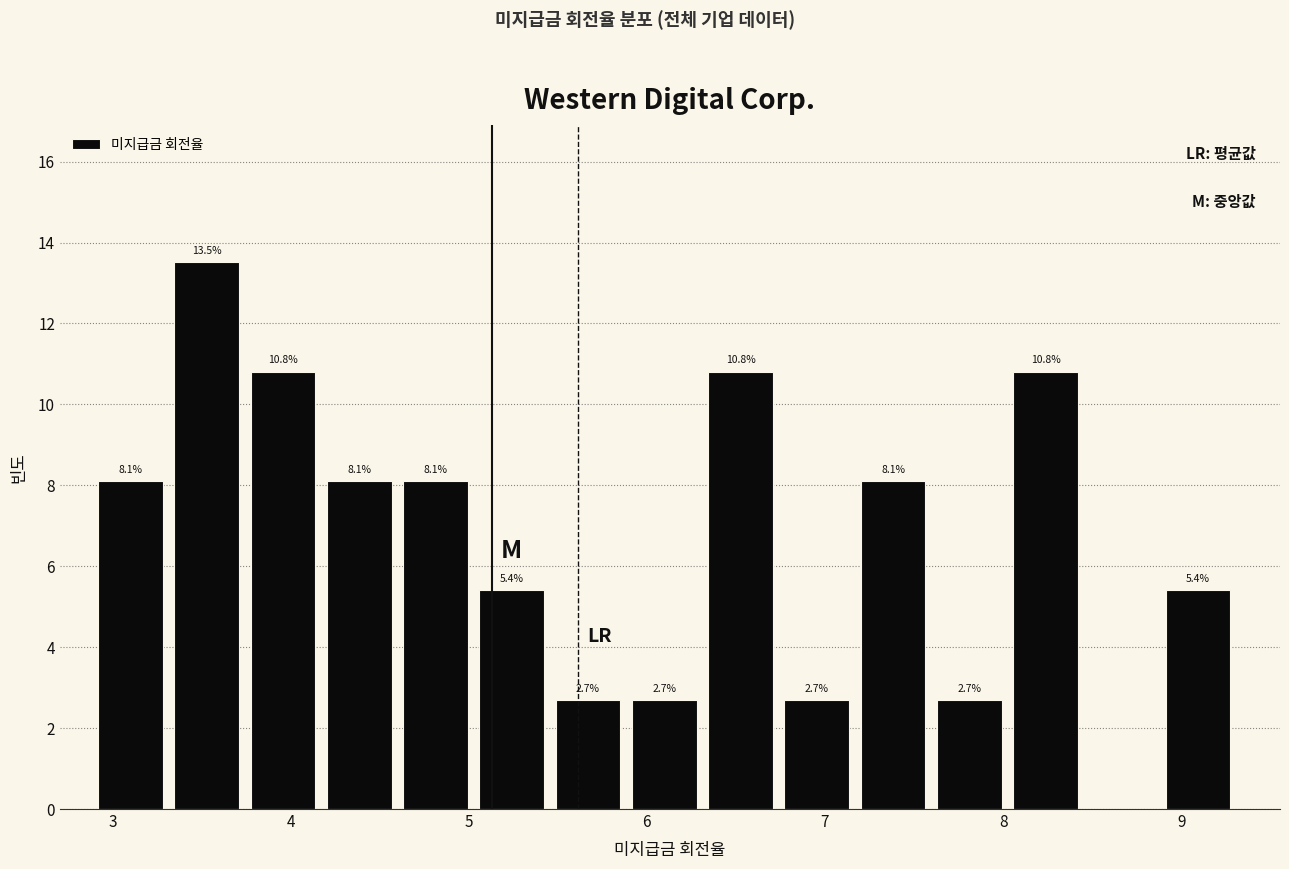

Which range on the x-axis has the tallest bar?

3.3 to 3.8